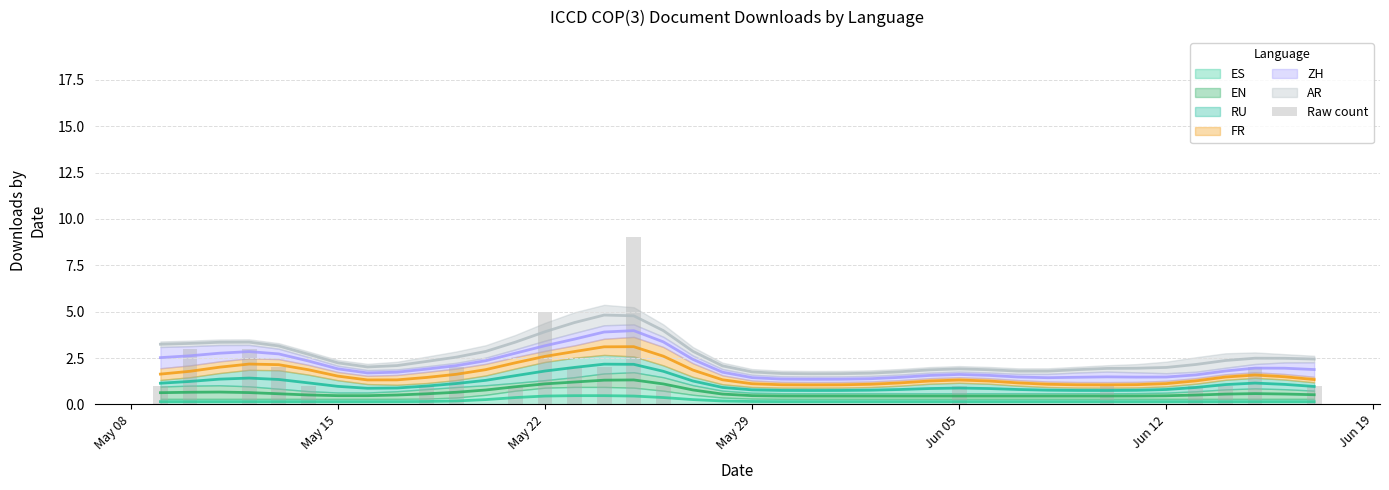

Reading left to right, transcribe all the data shown in this chart.

1	3	0	3	2	1	0	0	0	1	2	0	1	5	2	2	9	1	0	0	0	0	0	0	0	0	0	1	0	0	0	0	1	0	0	1	1	2	0	1